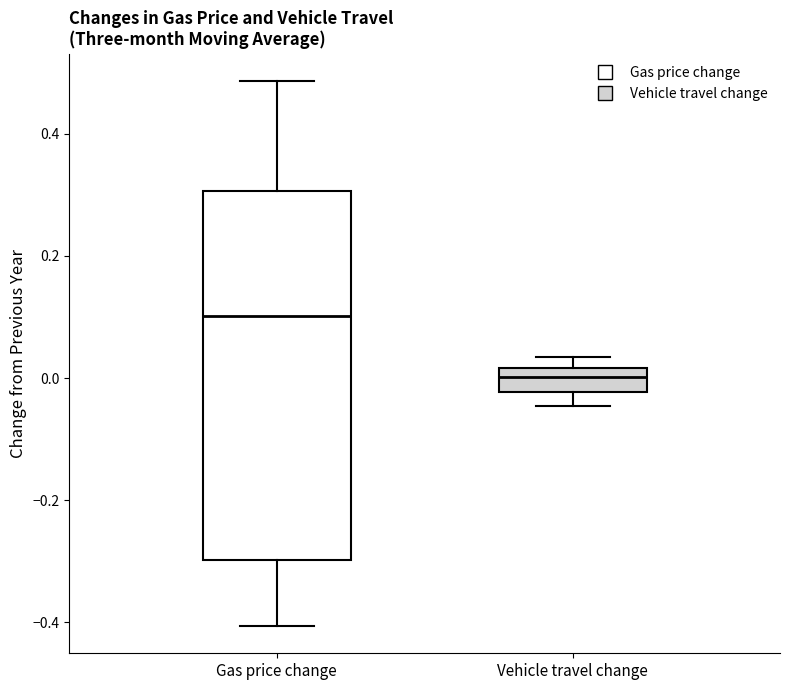

Which box has the highest median line?

Gas price change